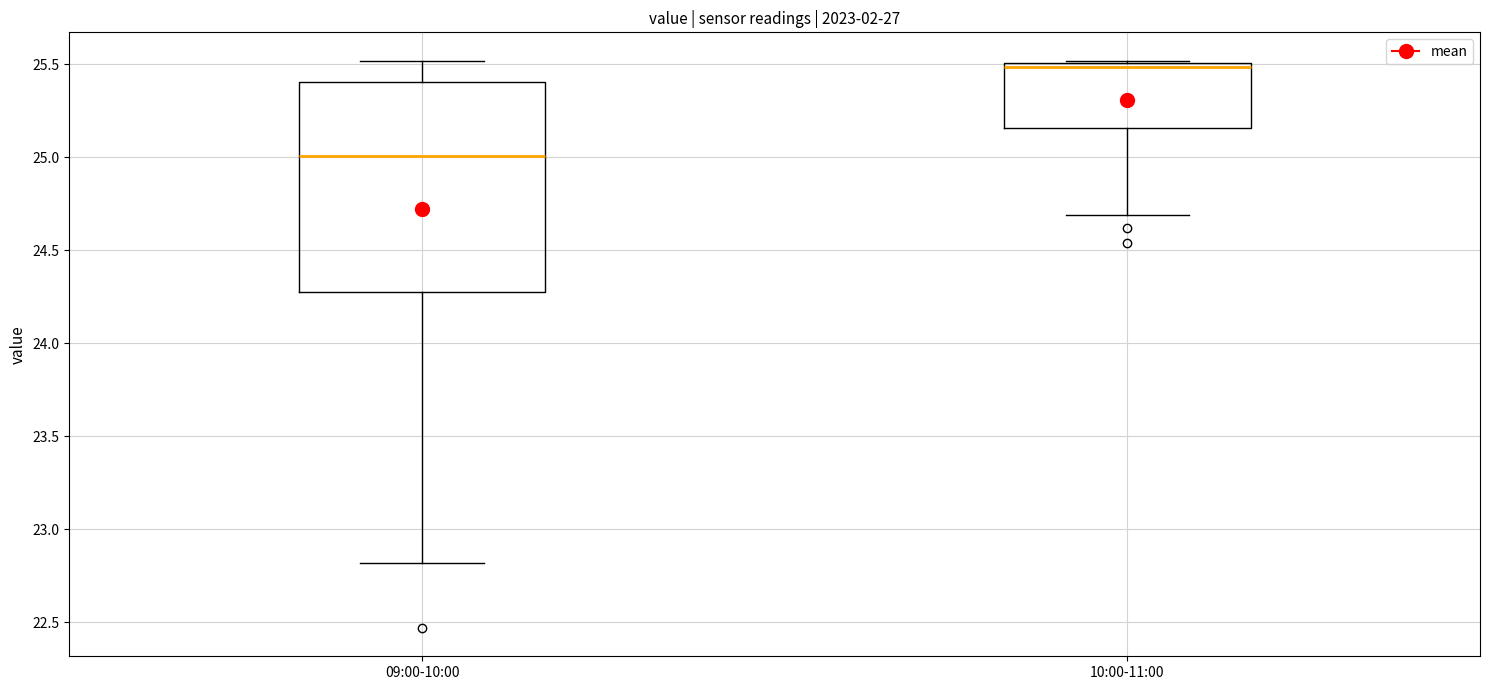

Which box has the lowest median line?

09:00-10:00